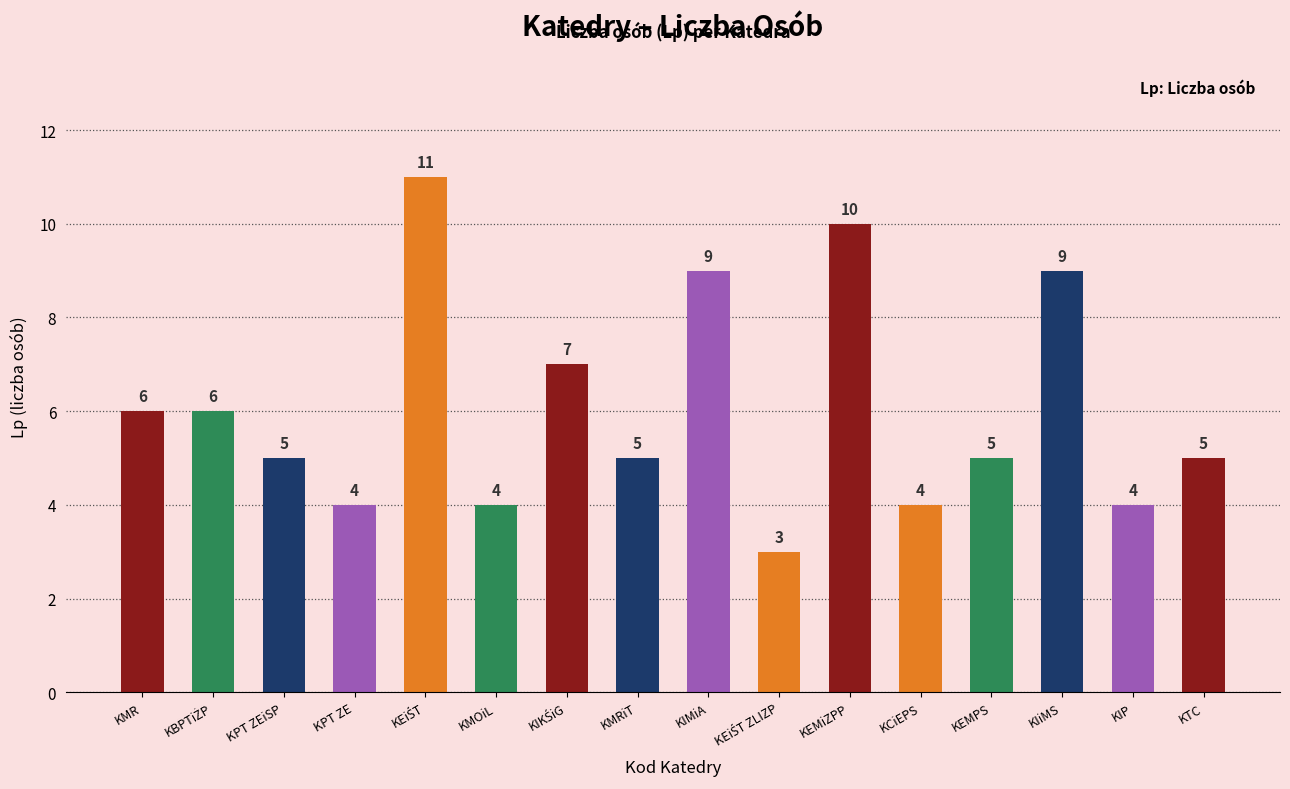

Approximately how many times larger is the value at KMOiL compared to KMR?

0.7